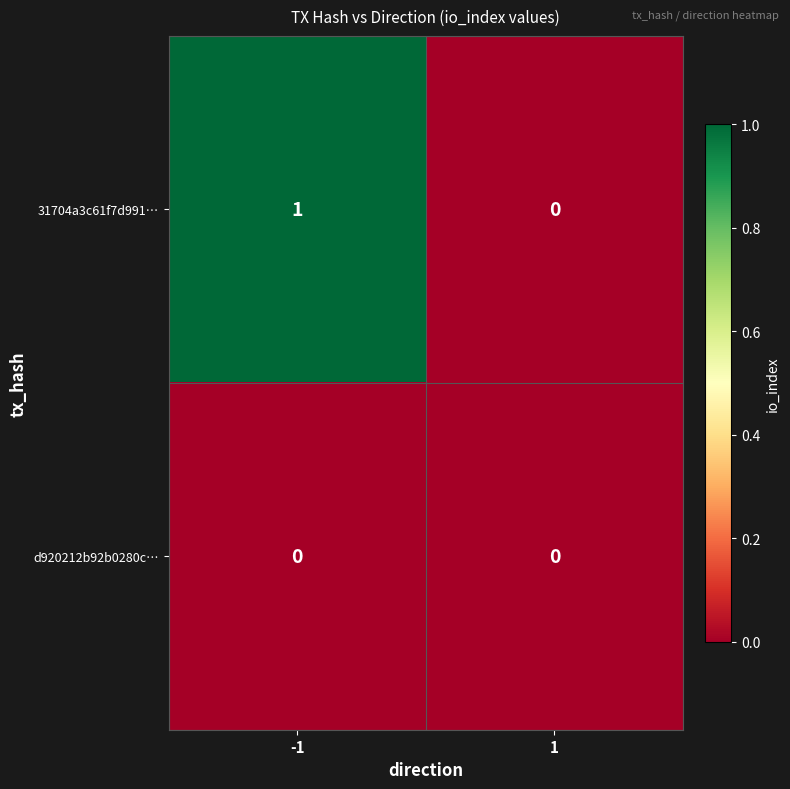

At which category is the sum across all series the highest?

-1